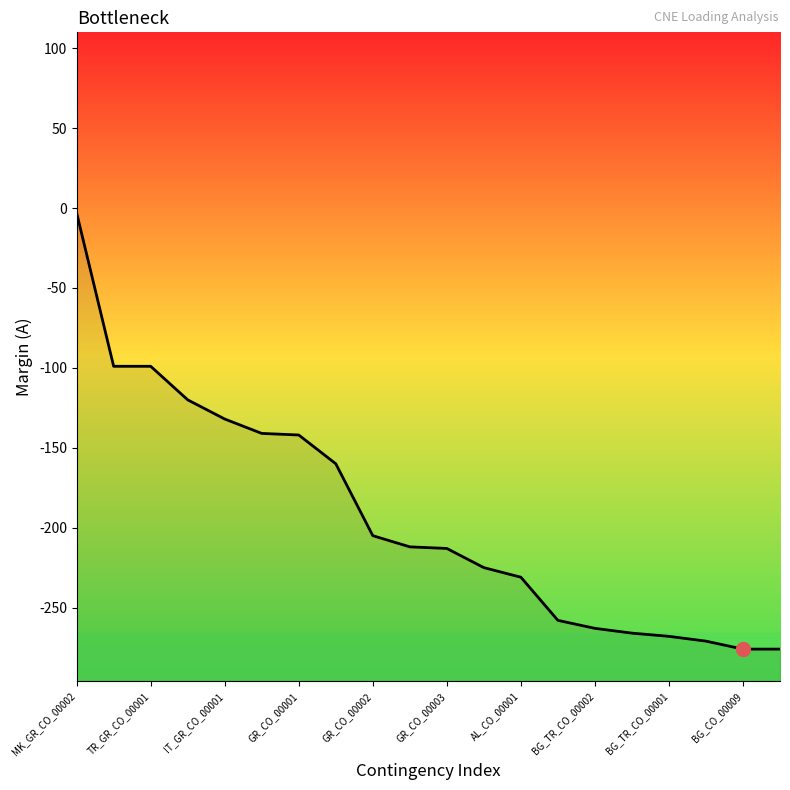

What is the maximum value shown in the chart?

-3